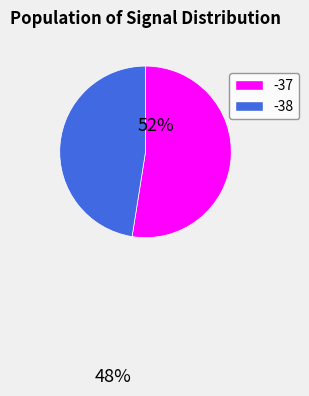

Combined, do -37 and -38 account for over 50%?

Yes